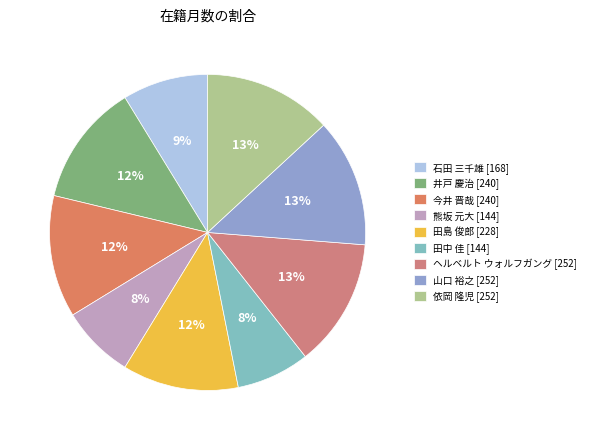

What percentage is the 田中 佳 [144] slice, to the nearest percent?

8%